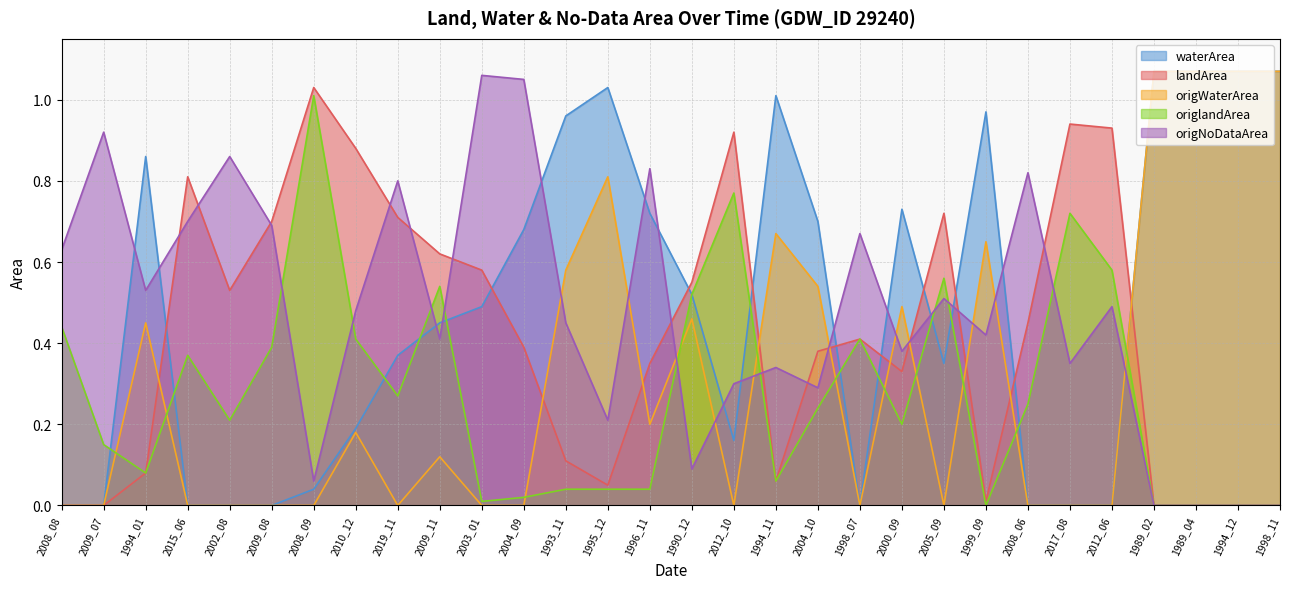

At which category does the chart reach its minimum across all series?

2008_08